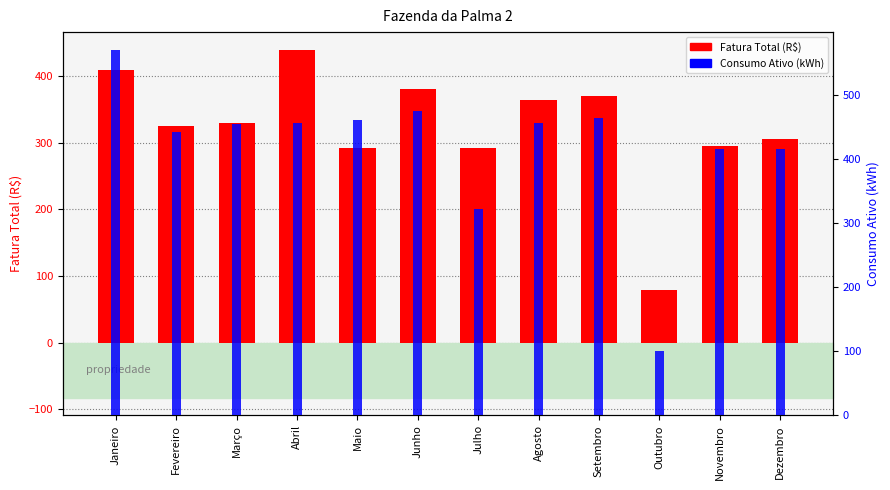

What position from the left is Outubro?

10